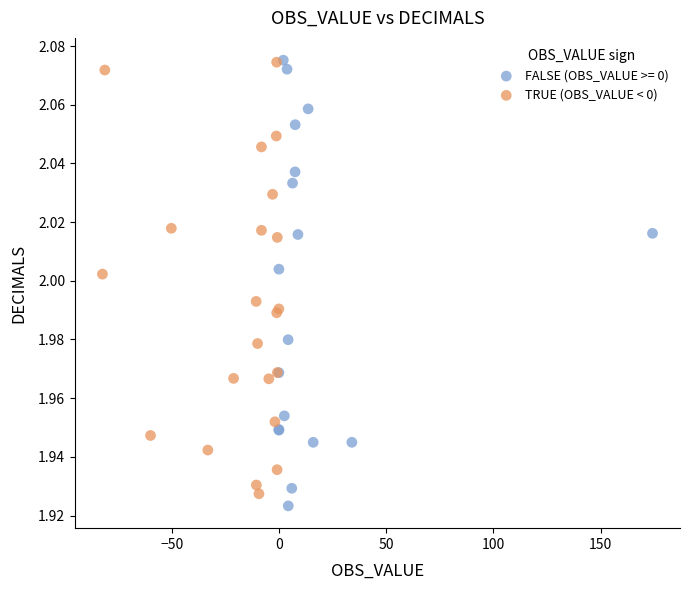

What are all the series names shown in the legend?

FALSE (OBS_VALUE >= 0), TRUE (OBS_VALUE < 0)